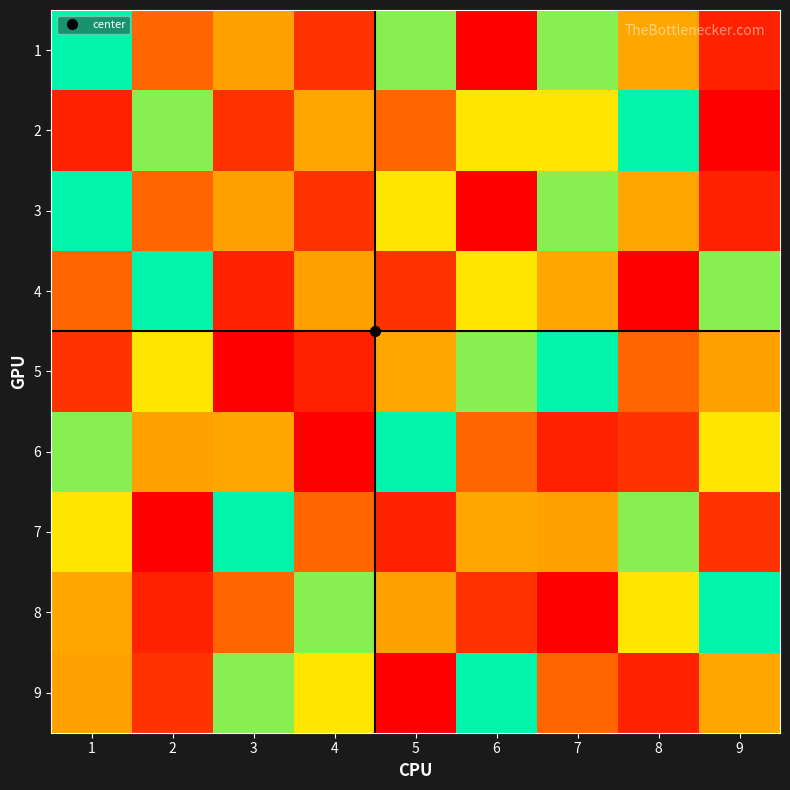

Reading left to right, list all the values displayed in this chart.

1: 1=6	2=3	3=8	4=2	5=7	6=1	7=7	8=4	9=9
2: 1=9	2=7	3=2	4=4	5=3	6=5	7=5	8=6	9=1
3: 1=6	2=3	3=8	4=2	5=5	6=1	7=7	8=4	9=9
4: 1=3	2=6	3=9	4=8	5=2	6=5	7=4	8=1	9=7
5: 1=2	2=5	3=1	4=9	5=4	6=7	7=6	8=3	9=8
6: 1=7	2=8	3=4	4=1	5=6	6=3	7=9	8=2	9=5
7: 1=5	2=1	3=6	4=3	5=9	6=4	7=8	8=7	9=2
8: 1=4	2=9	3=3	4=7	5=8	6=2	7=1	8=5	9=6
9: 1=8	2=2	3=7	4=5	5=1	6=6	7=3	8=9	9=4